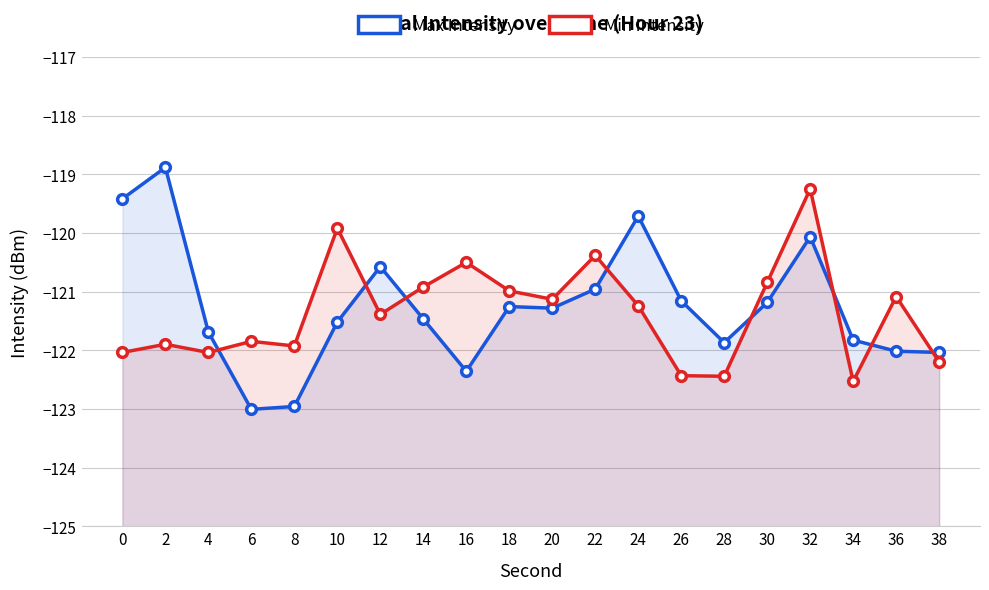

True or false: Min Intensity has a value of -35.8 at 32.

False